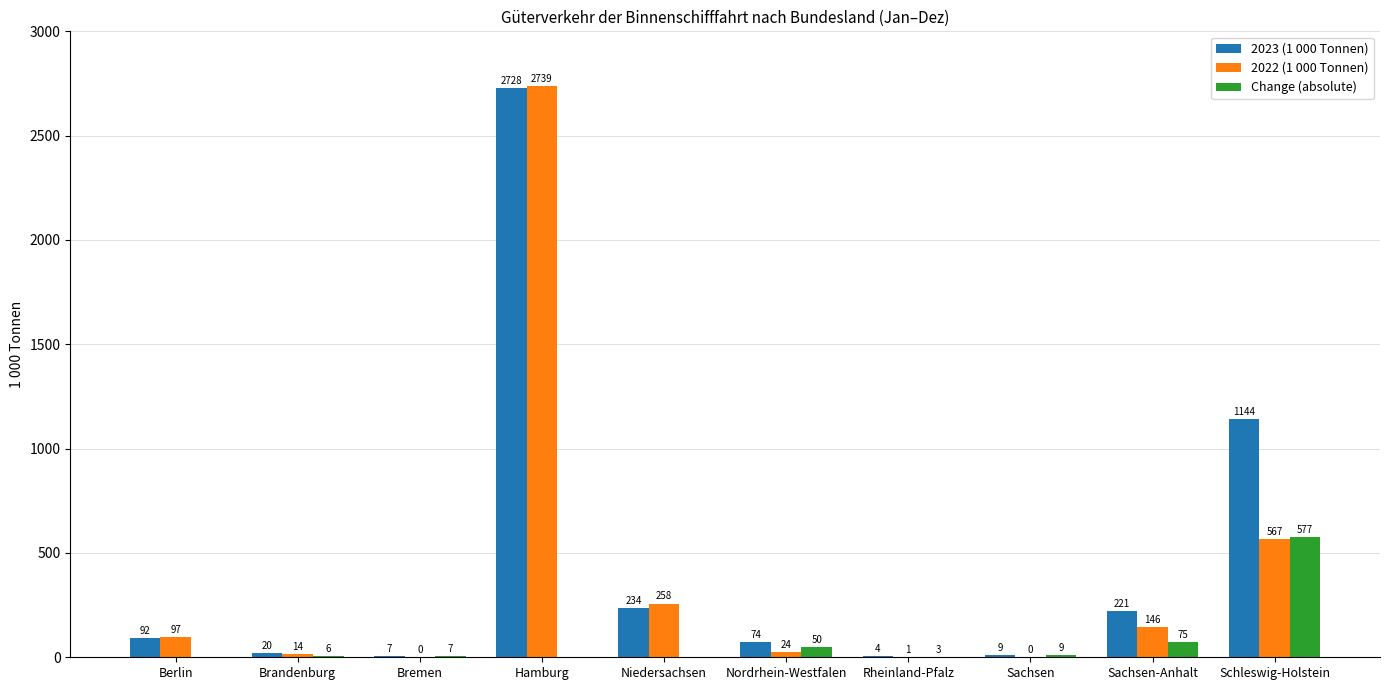

Which label corresponds to the largest value in the chart?

Hamburg